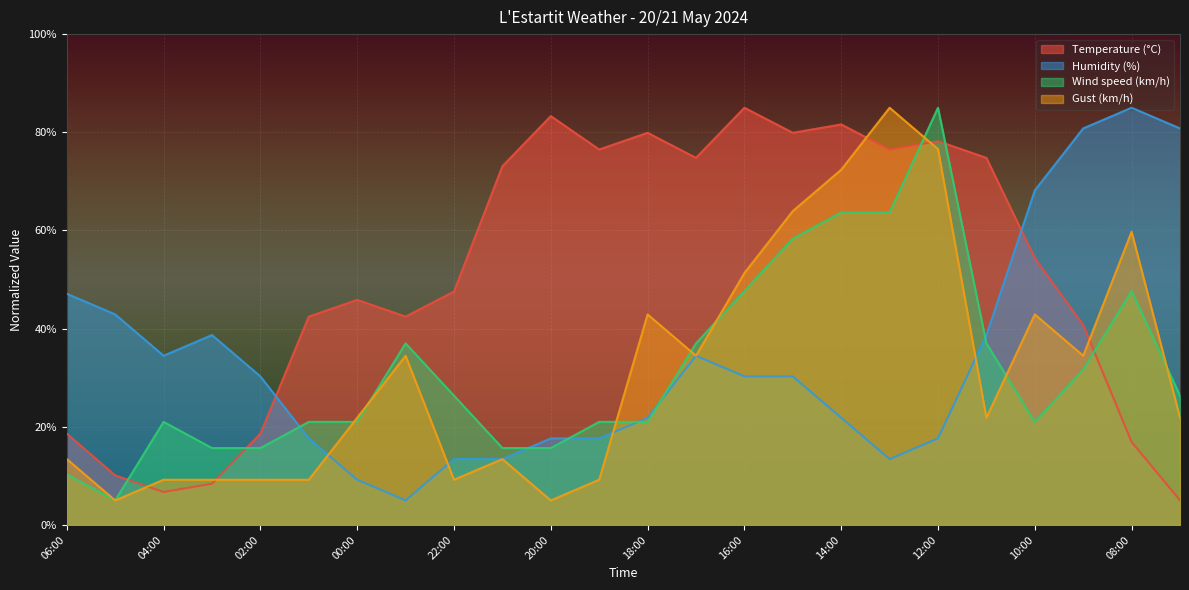

At which category does Wind speed (km/h) reach its first local peak?

04:00